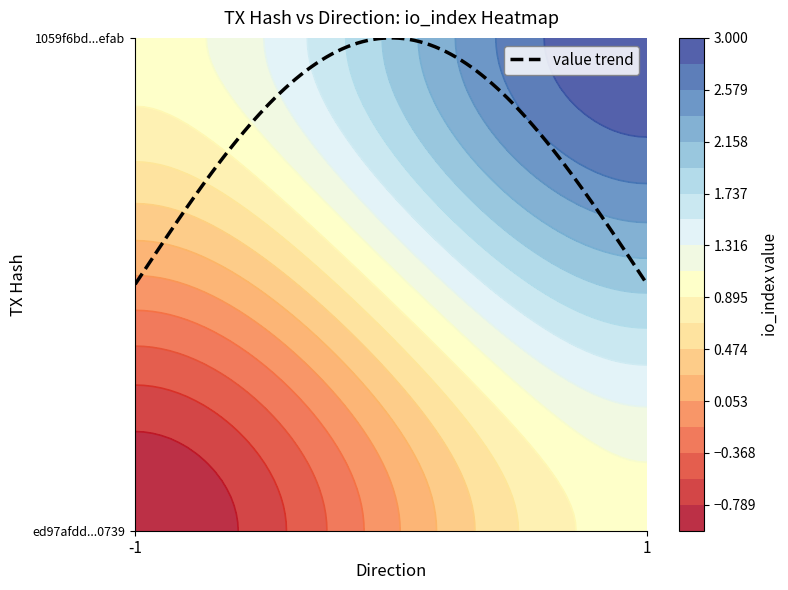

How many 1059f6bda71d0fccc50d6576afa60847251efab values are between 1 and 3?

2